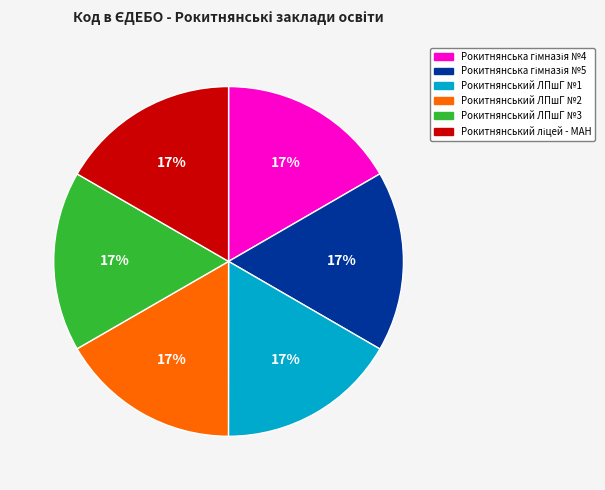

How many slices are in this pie chart?

6